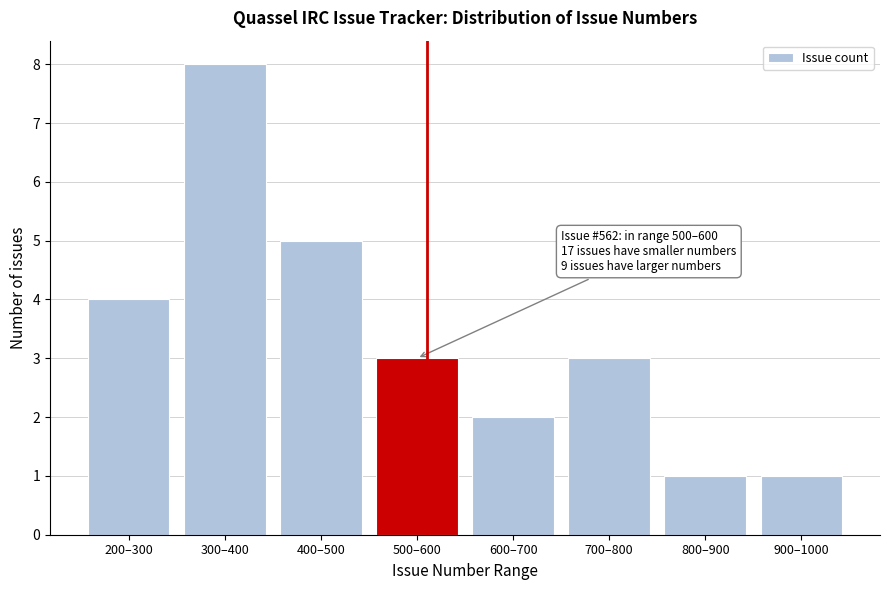

Reading right to left, list all the values displayed in this chart.

1	1	3	2	3	5	8	4